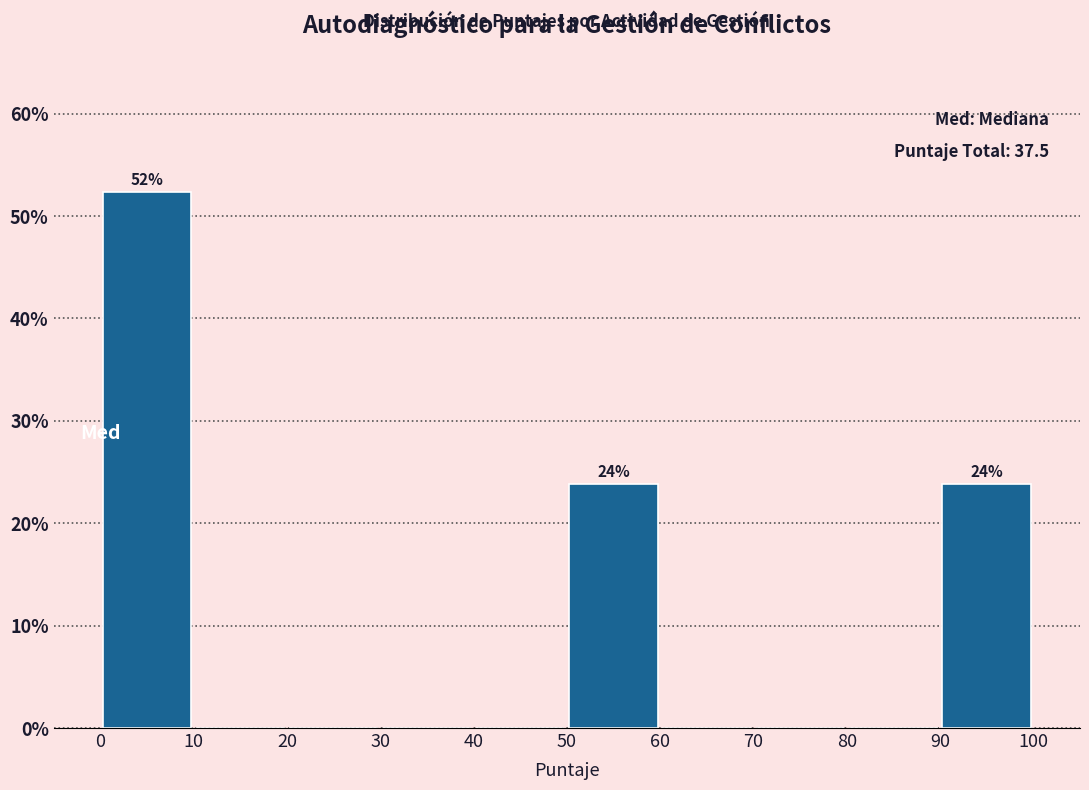

Which range on the x-axis has the tallest bar?

0 to 10